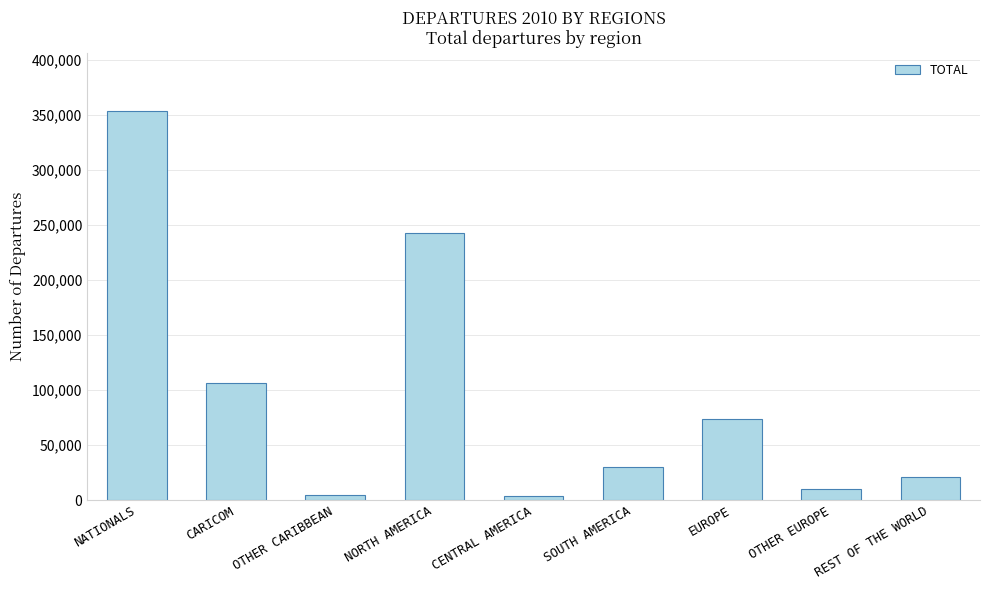

How many data points does each series have?

9